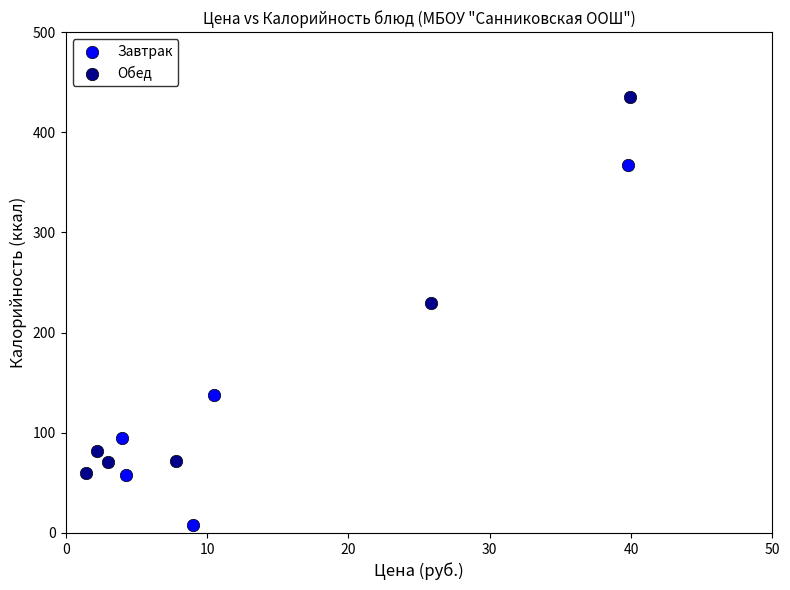

Which series contains the highest Y value?

Обед